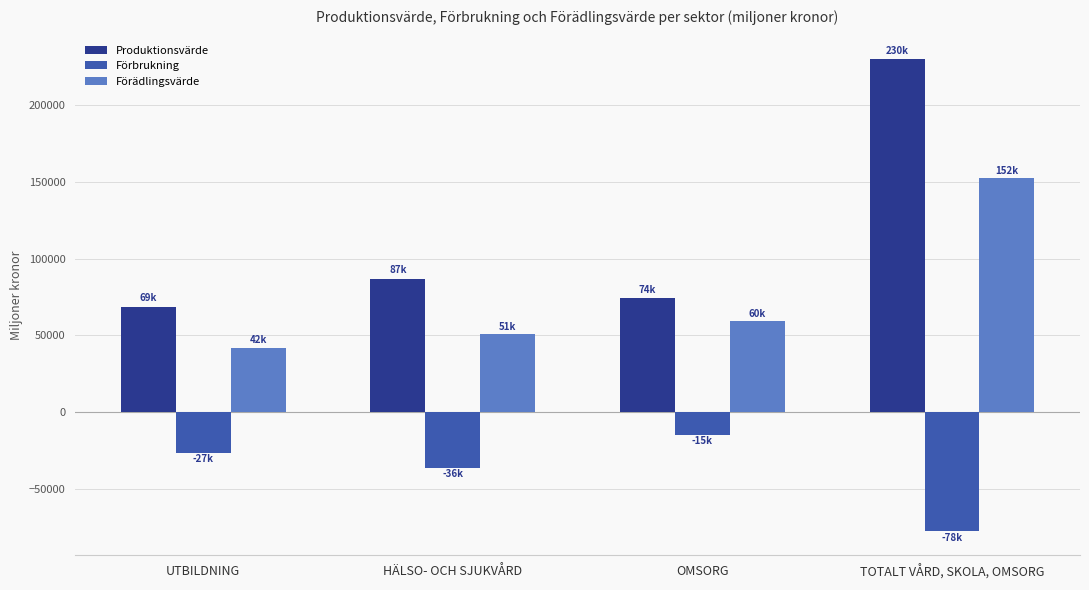

How many distinct data groups are displayed?

3